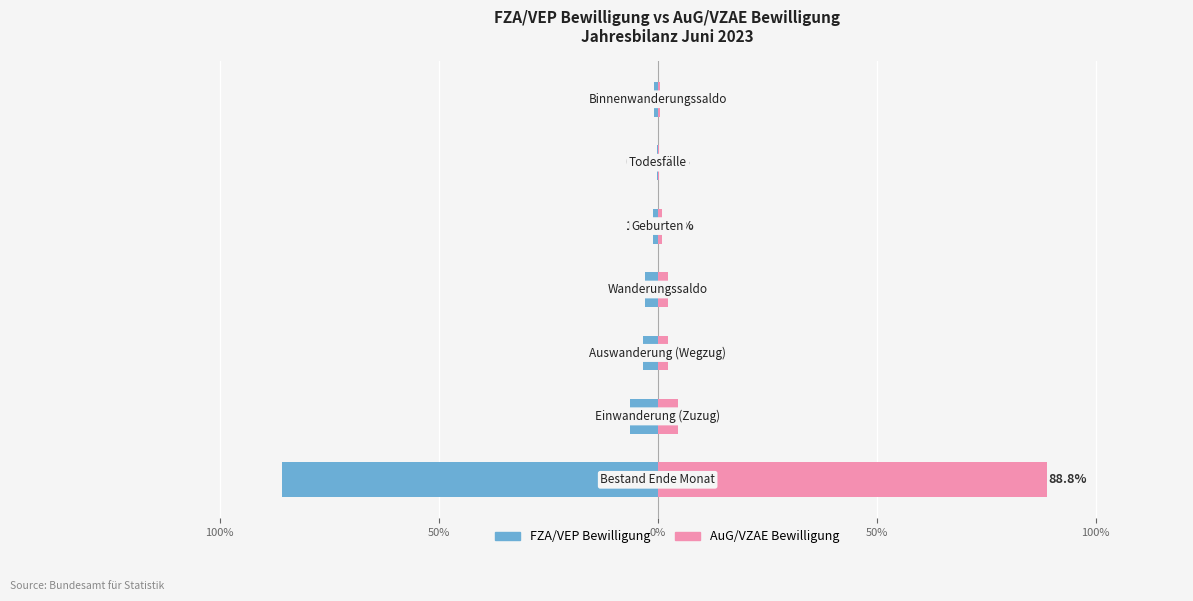

What is the maximum value shown in the chart?

88.8